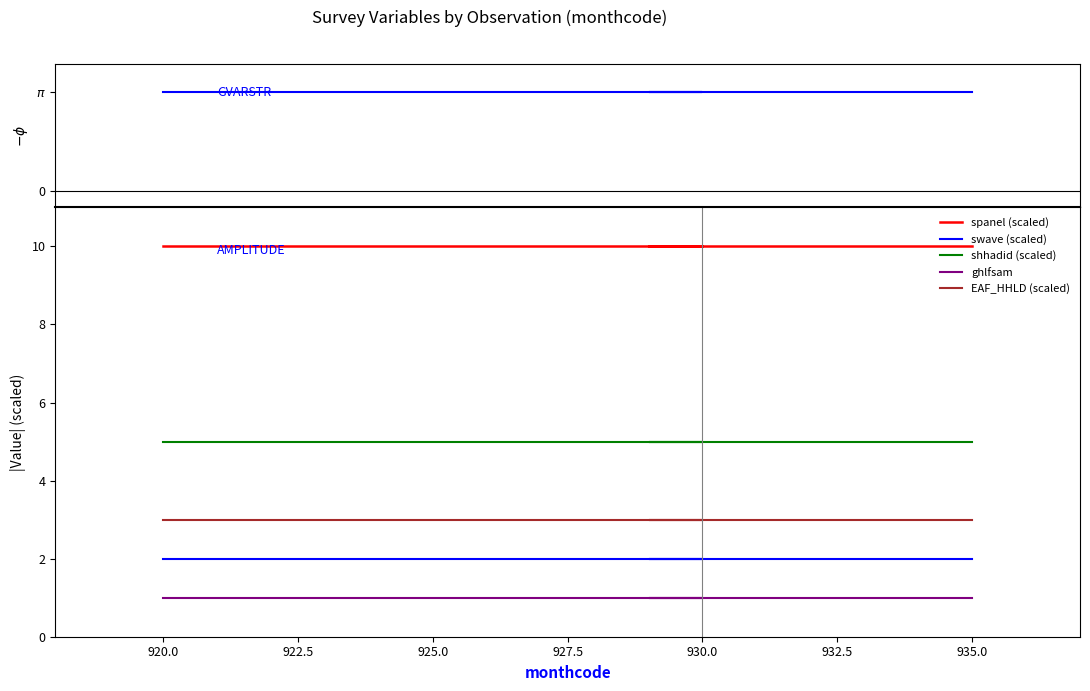

How many lines are shown in the chart?

6